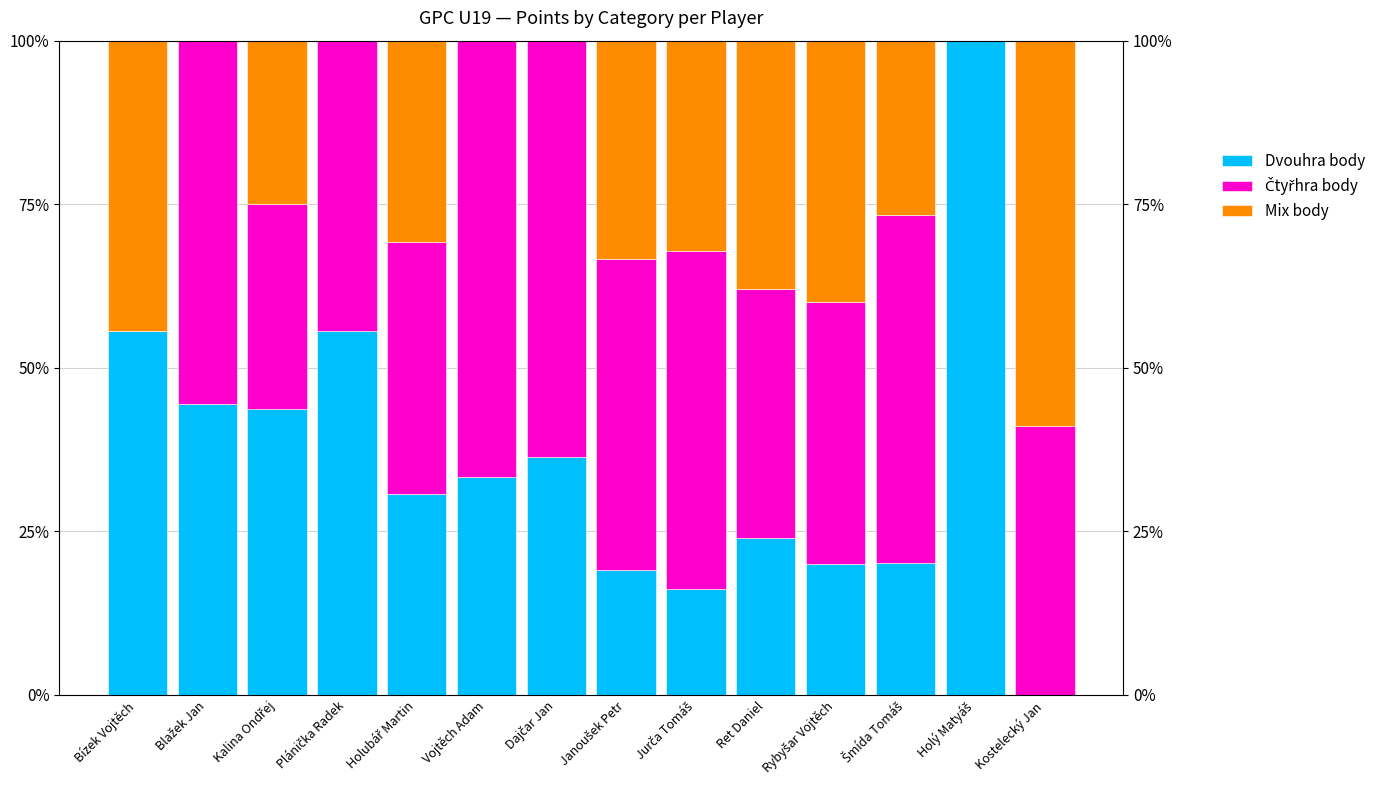

List the labels in order of Mix body value, largest first.

Kostelecký Jan, Bízek Vojtěch, Rybyšar Vojtěch, Ret Daniel, Janoušek Petr, Jurča Tomáš, Holubář Martin, Šmída Tomáš, Kalina Ondřej, Blažek Jan, Plánička Radek, Vojtěch Adam, Dajčar Jan, Holý Matyáš